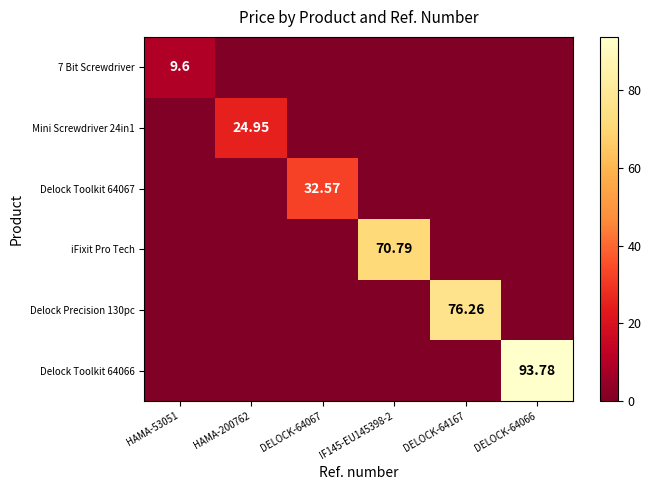

At which label is 7 Bit Screwdriver closest to 4?

HAMA-200762